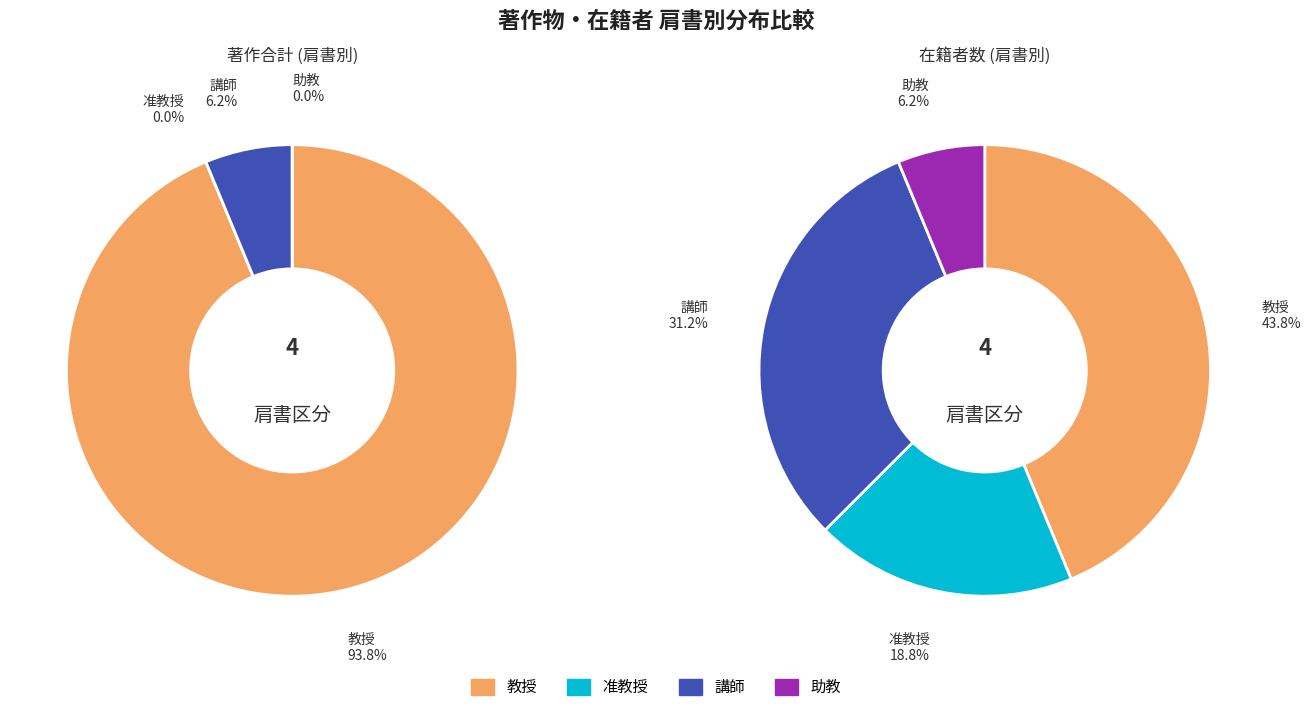

Is there any slice that represents more than half of the pie?

No